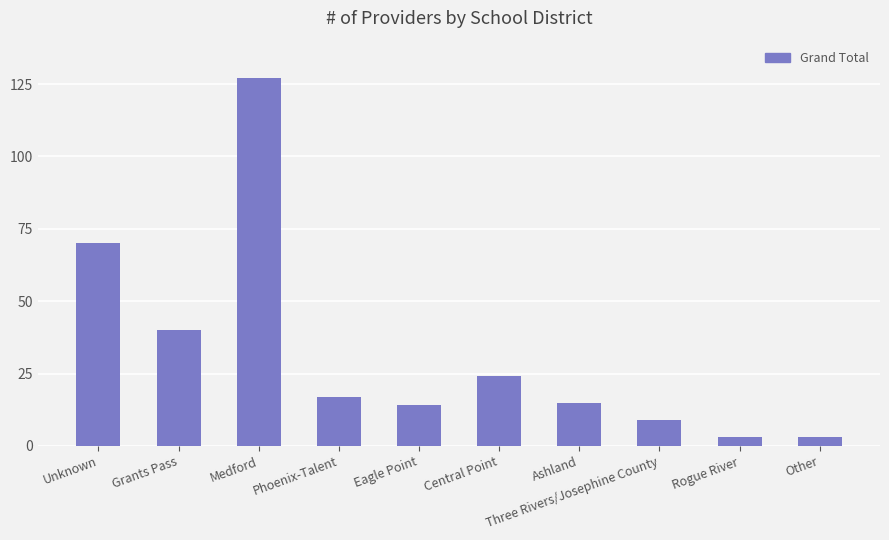

True or false: the data shows 15 at Ashland.

True